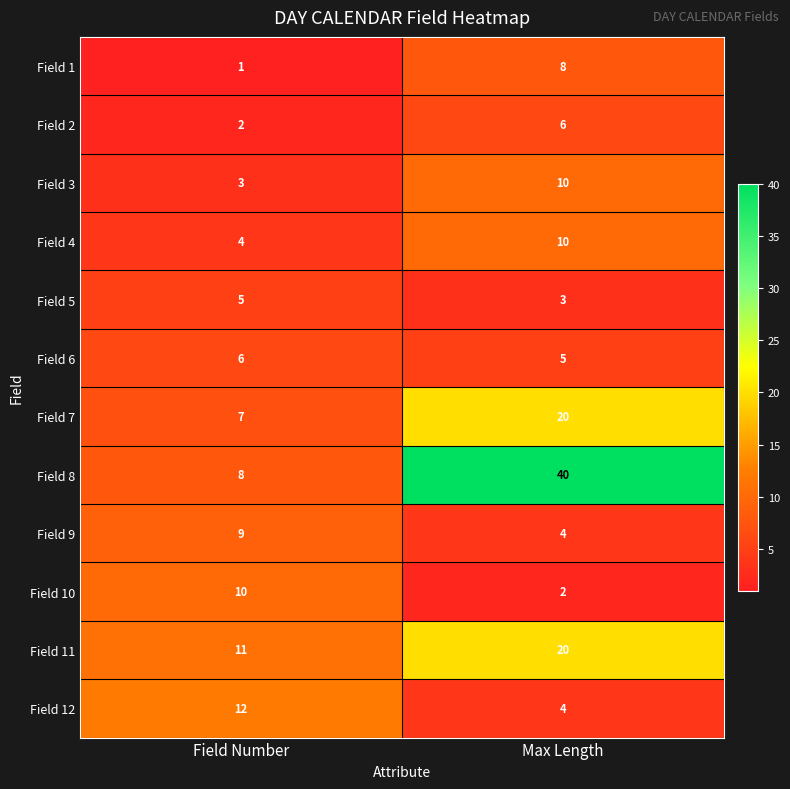

What is the spread (max minus min) of values at Max Length?

38